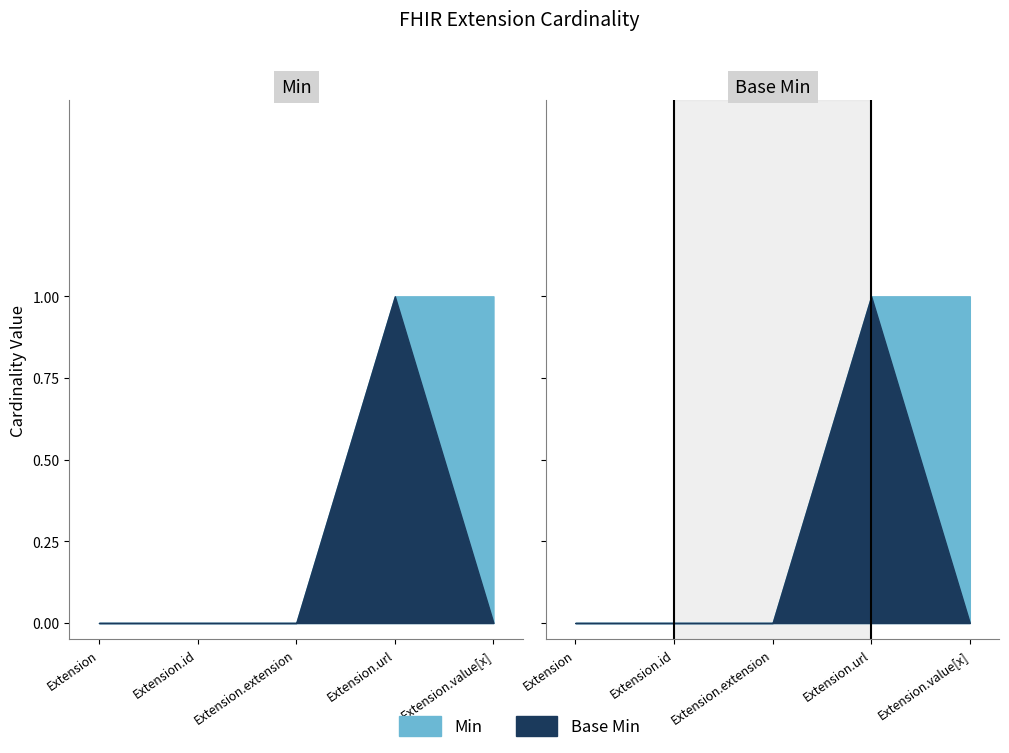

True or false: Min has more than 1 interior local peaks.

False